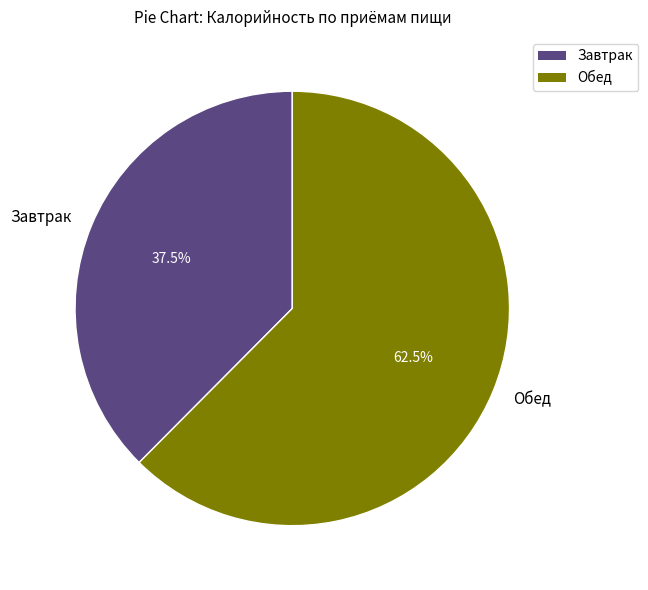

Which category has the smallest portion of the pie?

Завтрак